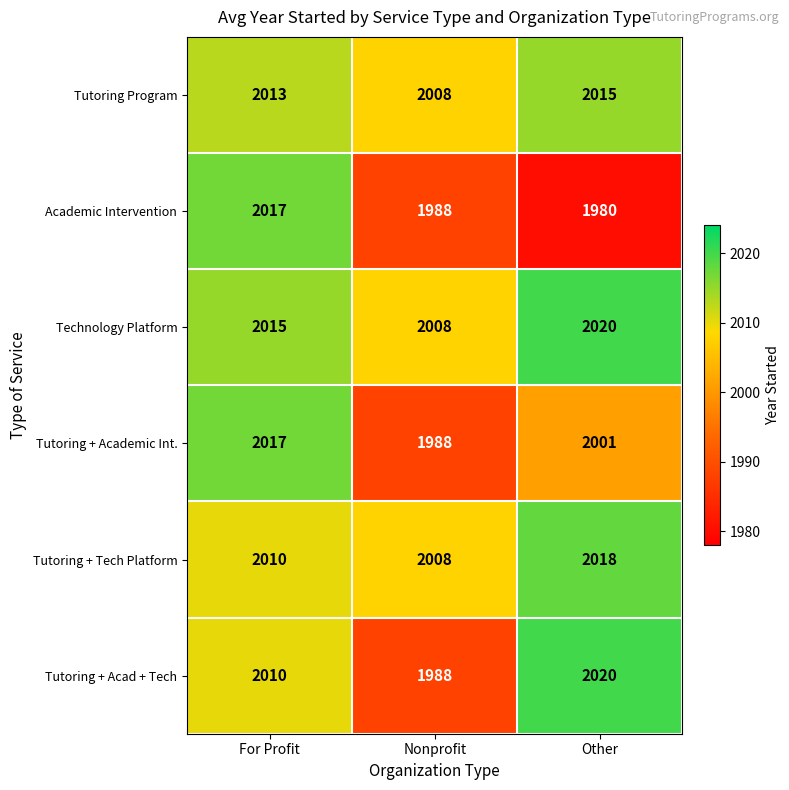

Is it true that Tutoring + Acad + Tech equals 3153 at Nonprofit?

False